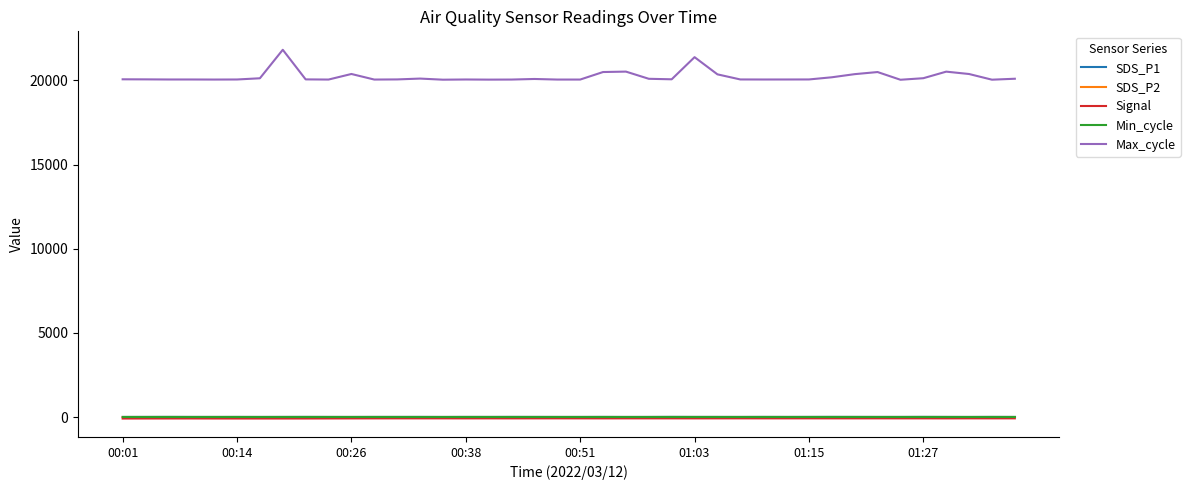

True or false: SDS_P2 has more than 2 points higher than both neighbors.

True